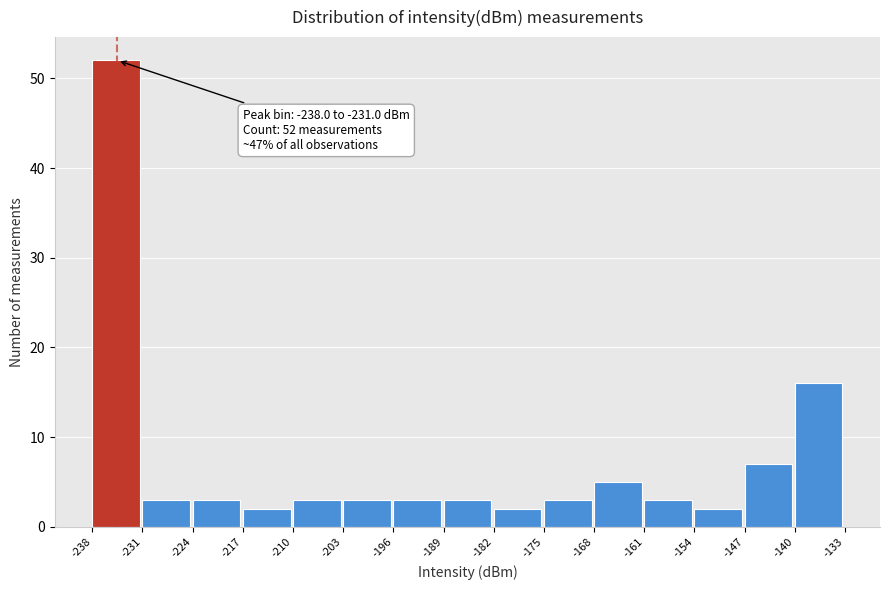

Over which range of the x-axis is the bar tallest?

-238 to -231